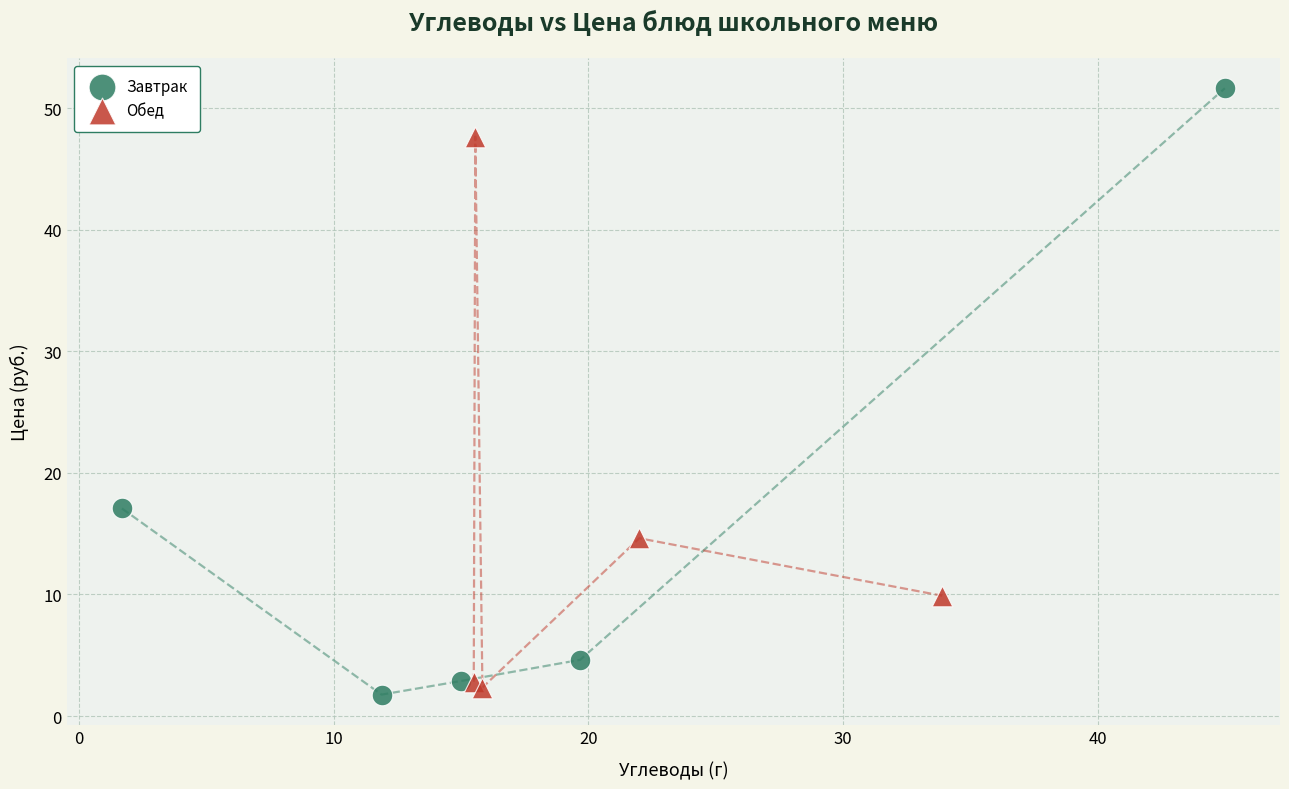

Which series has the widest spread of Y values?

Завтрак